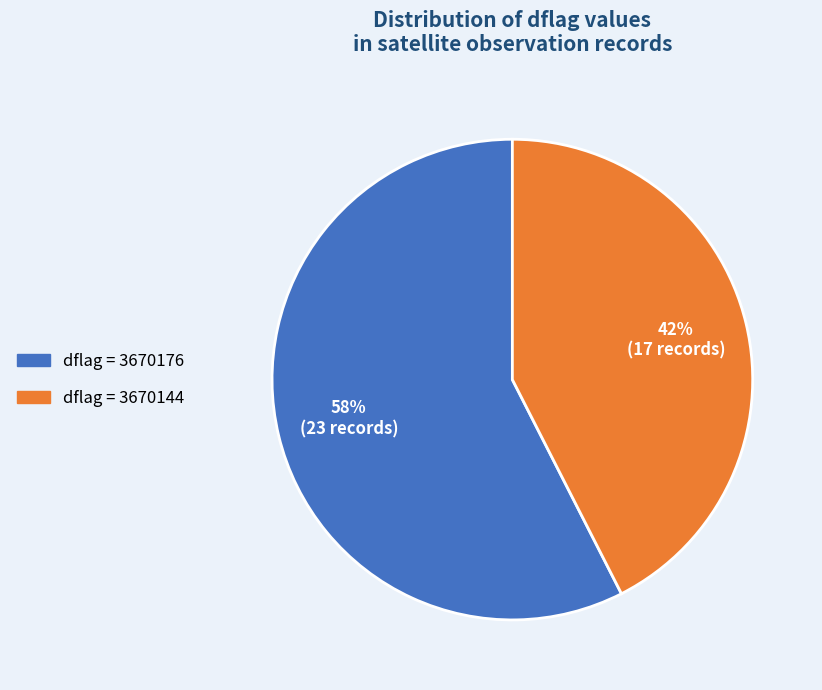

Combined, do dflag = 3670176 and dflag = 3670144 account for over 50%?

Yes